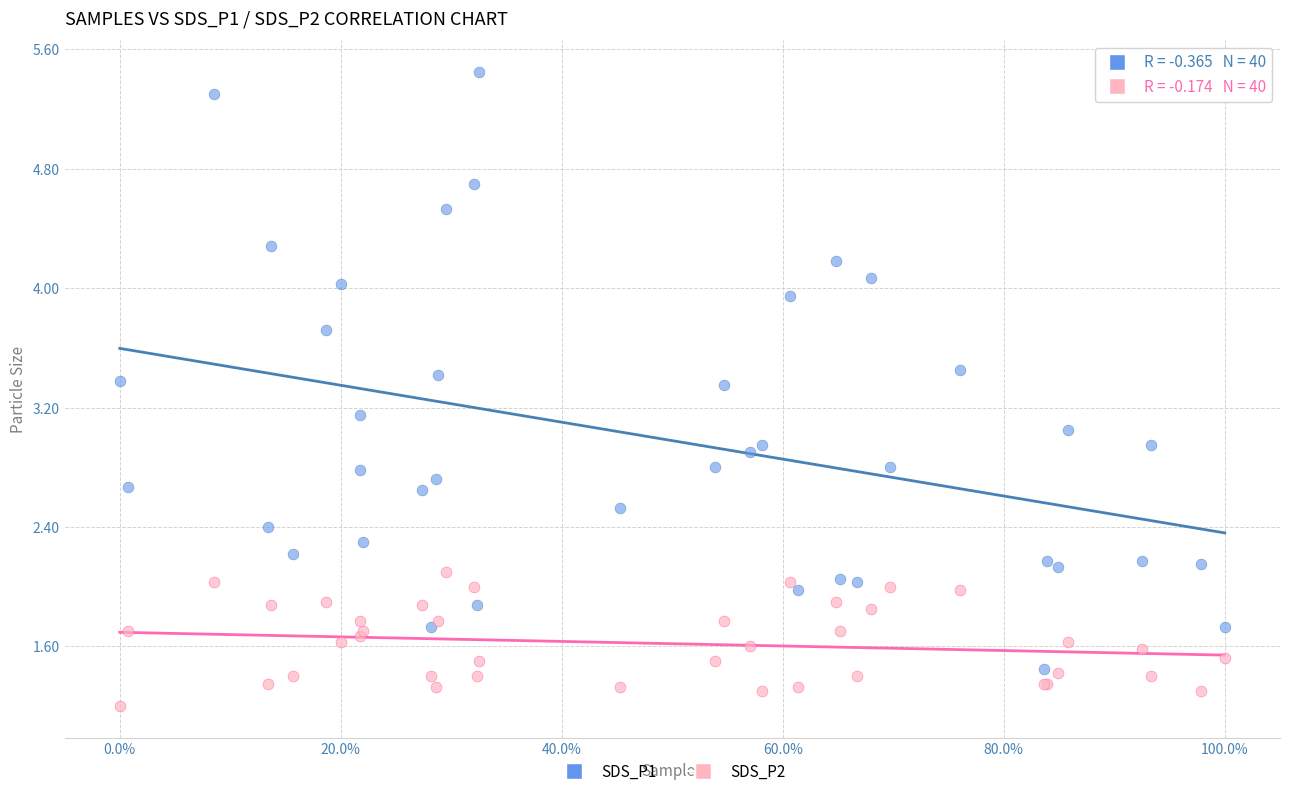

What is the X range (max minus min) for the scatter plot?

1.0